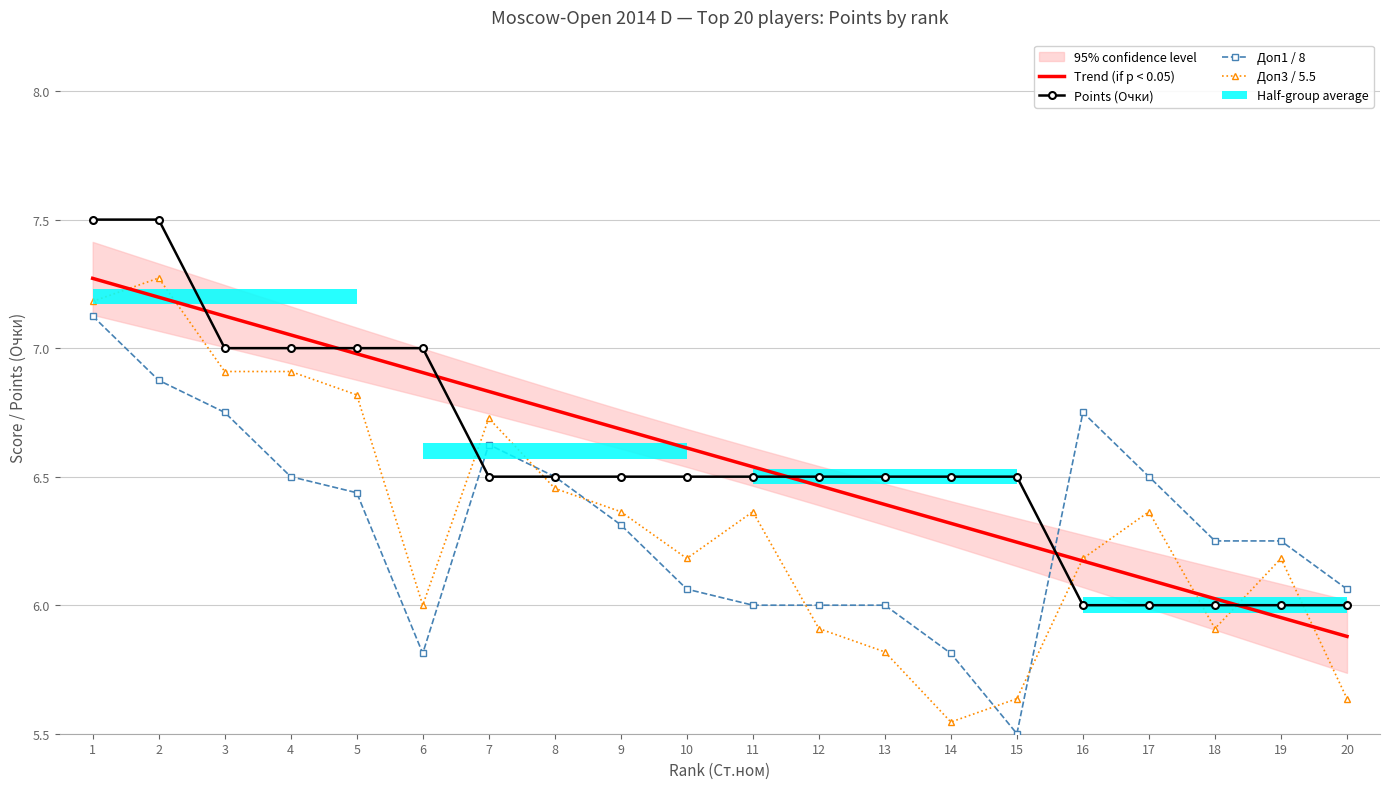

How many values in the Доп3 / 5.5 series exceed 6?

13